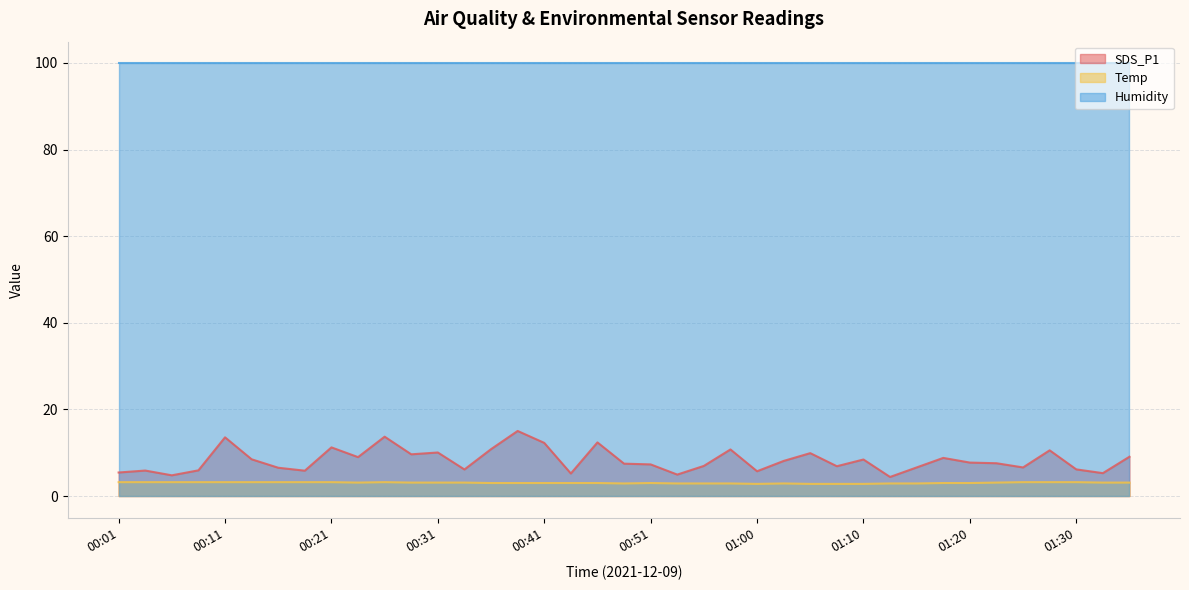

Is it true that SDS_P1 equals 6.6 at 01:25?

True